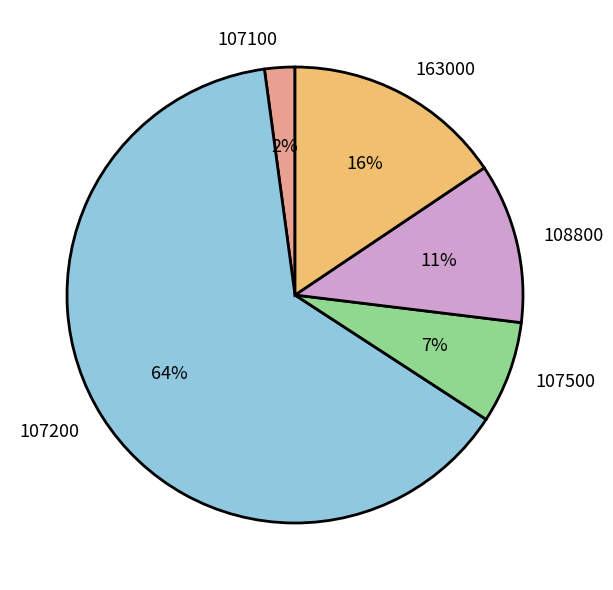

Between 107500 and 108800, which is larger?

108800